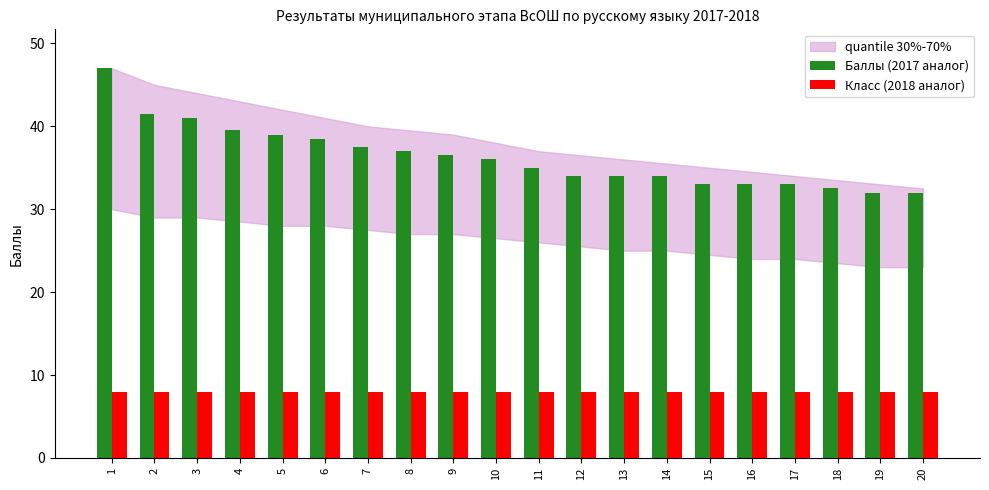

What is the value of the Класс (2018 аналог) bar at the 10th from the left?

8.0